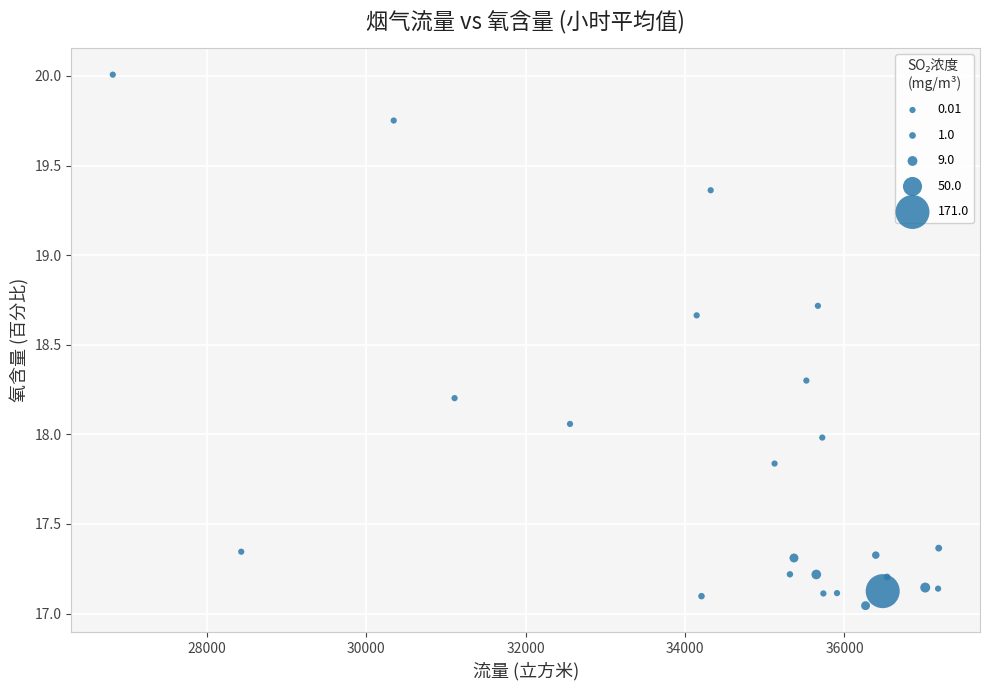

What is the range of X values (max minus min)?

10363.1